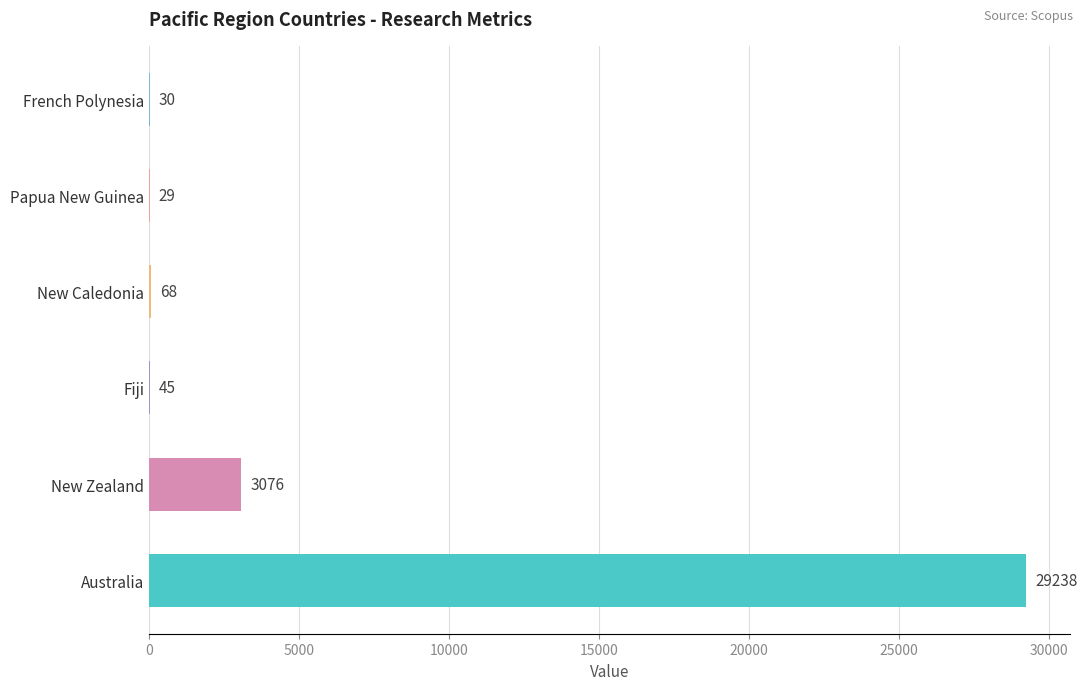

What is the change in value from New Caledonia to Papua New Guinea?

-39